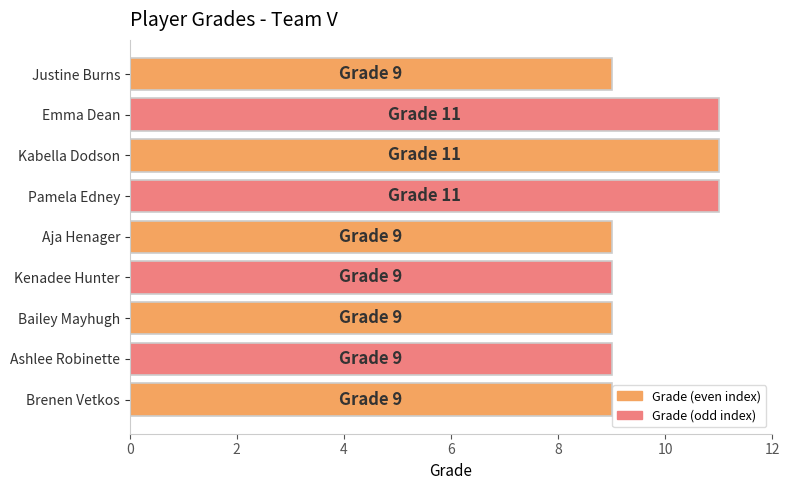

Reading bottom to top, what are all the values shown in this chart?

Brenen Vetkos=9	Ashlee Robinette=9	Bailey Mayhugh=9	Kenadee Hunter=9	Aja Henager=9	Pamela Edney=11	Kabella Dodson=11	Emma Dean=11	Justine Burns=9